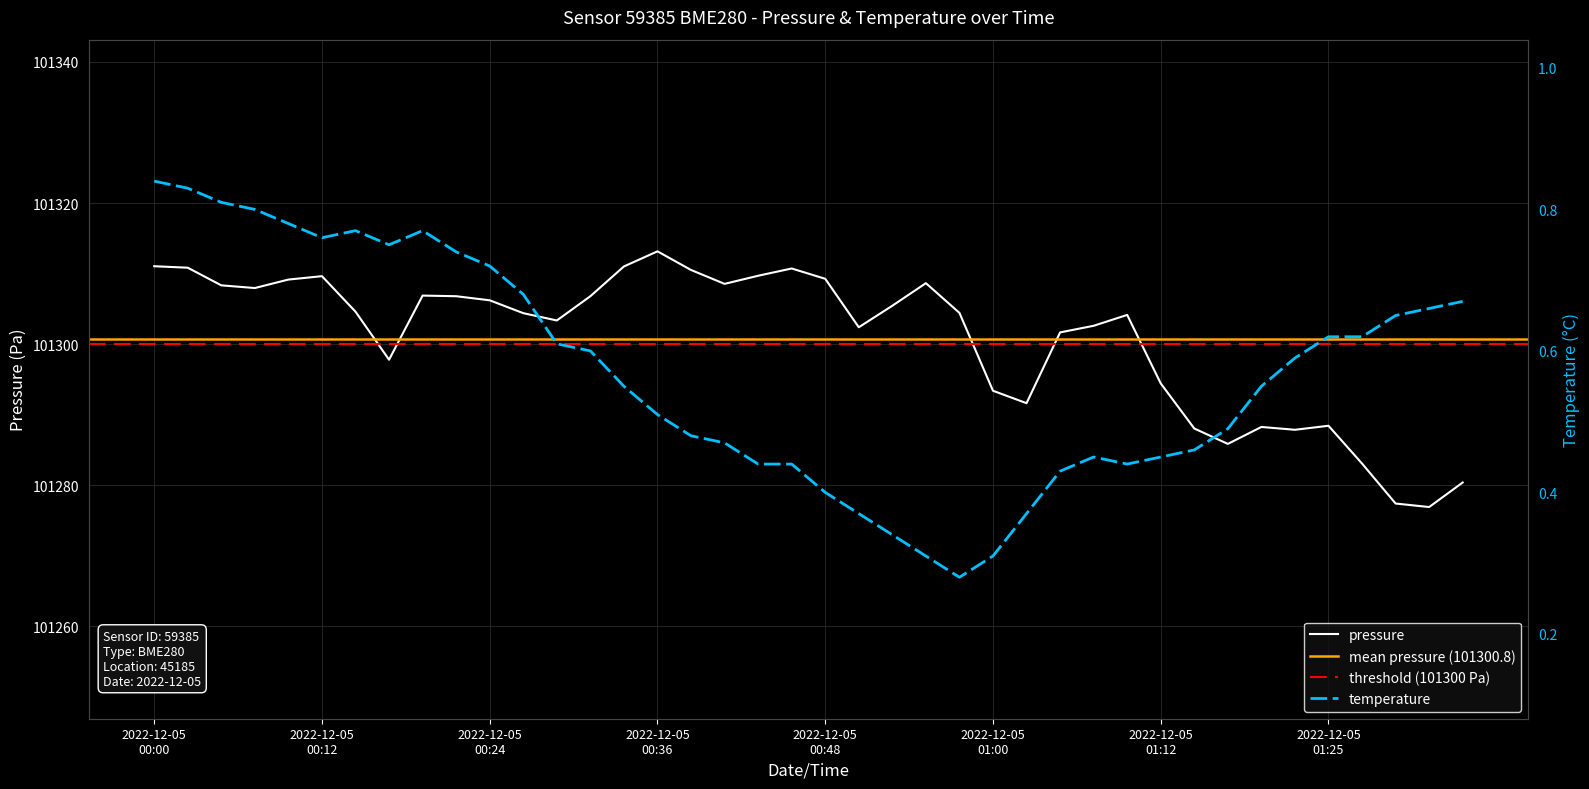

Is it true that pressure equals 151910.9 at 2022-12-05T00:29?

False